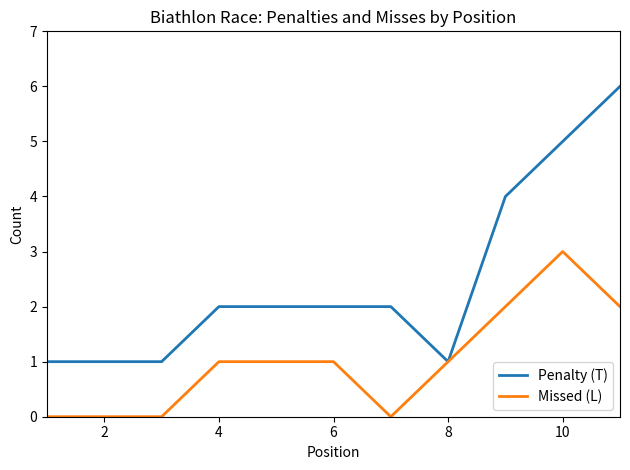

How many lines are shown in the chart?

2